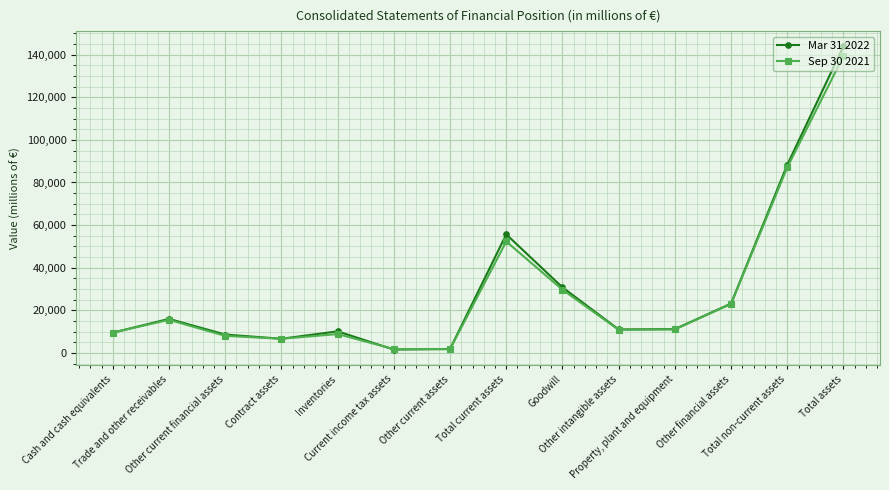

True or false: Sep 30 2021 has more than 0 interior local peaks.

True